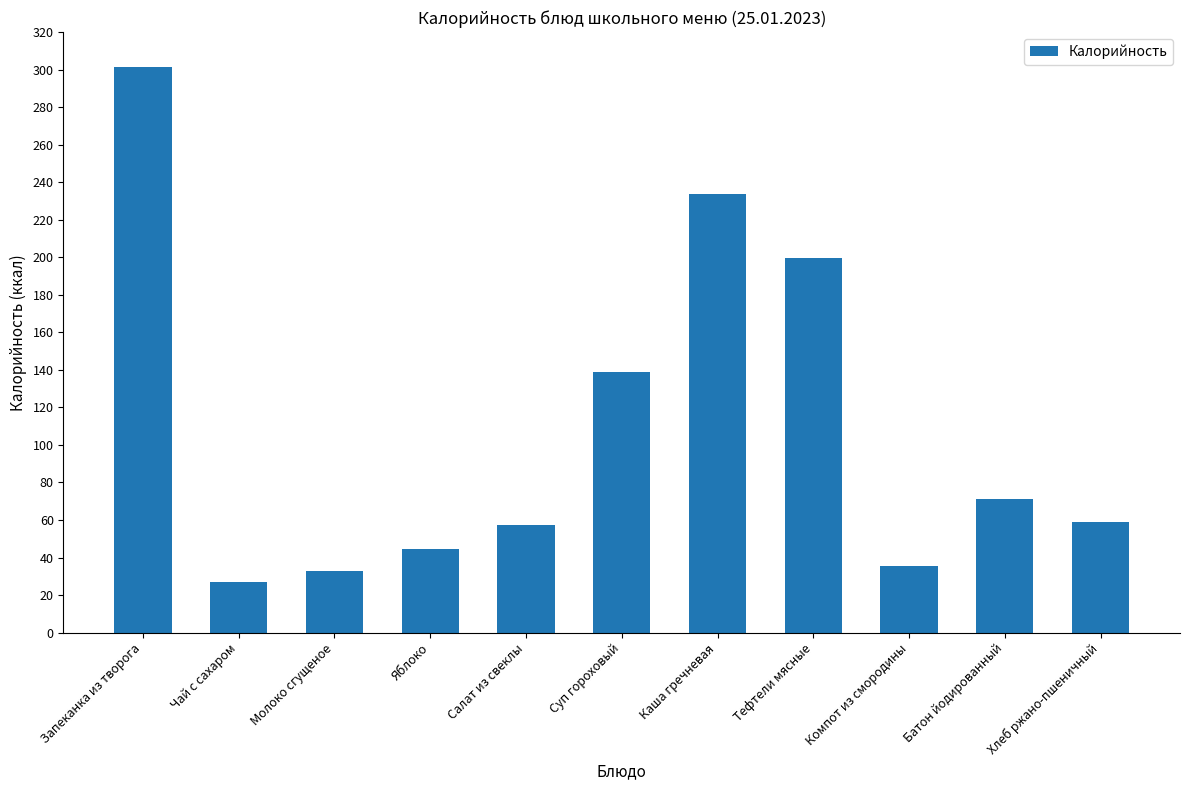

What is the label of the 2nd bar from the right?

Батон йодированный